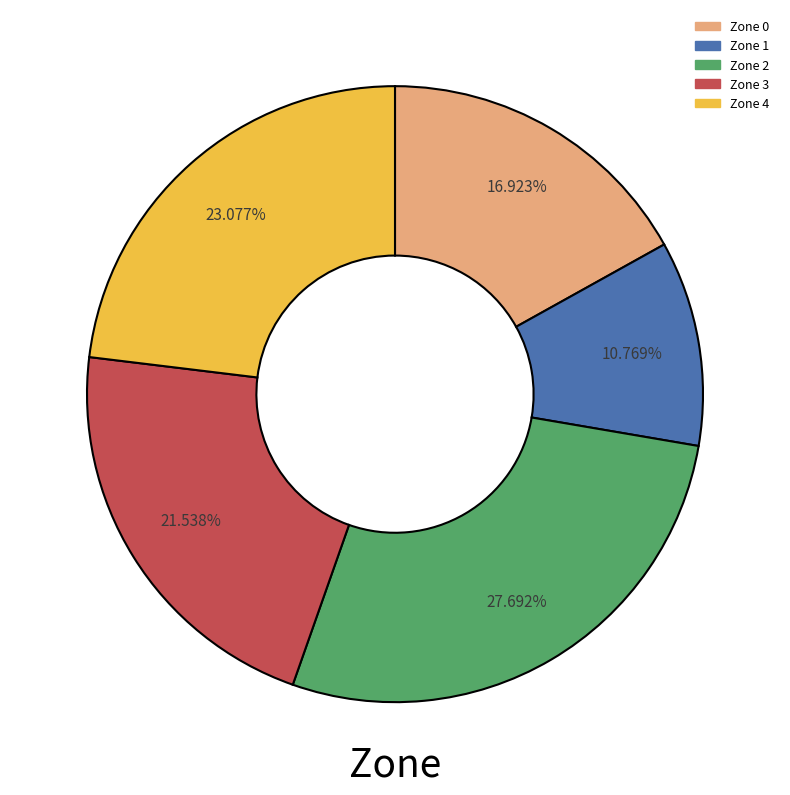

What percentage is the Zone 2 slice, to the nearest percent?

28%